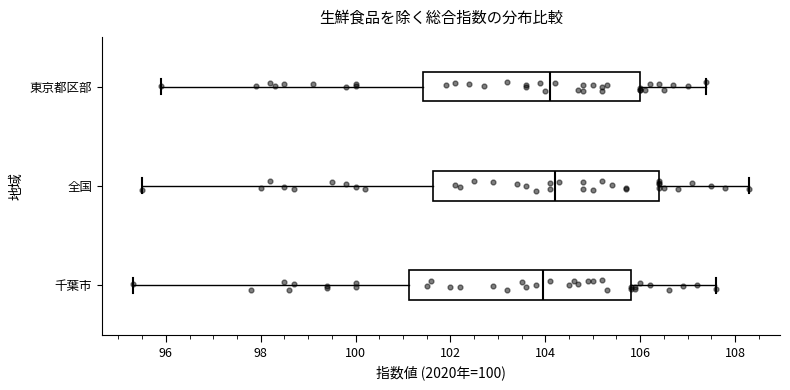

Where is the left edge of the box for 東京都区部 on the x-axis? The values are not printed on the chart, so give them approximately, as read against the axis.

101.4